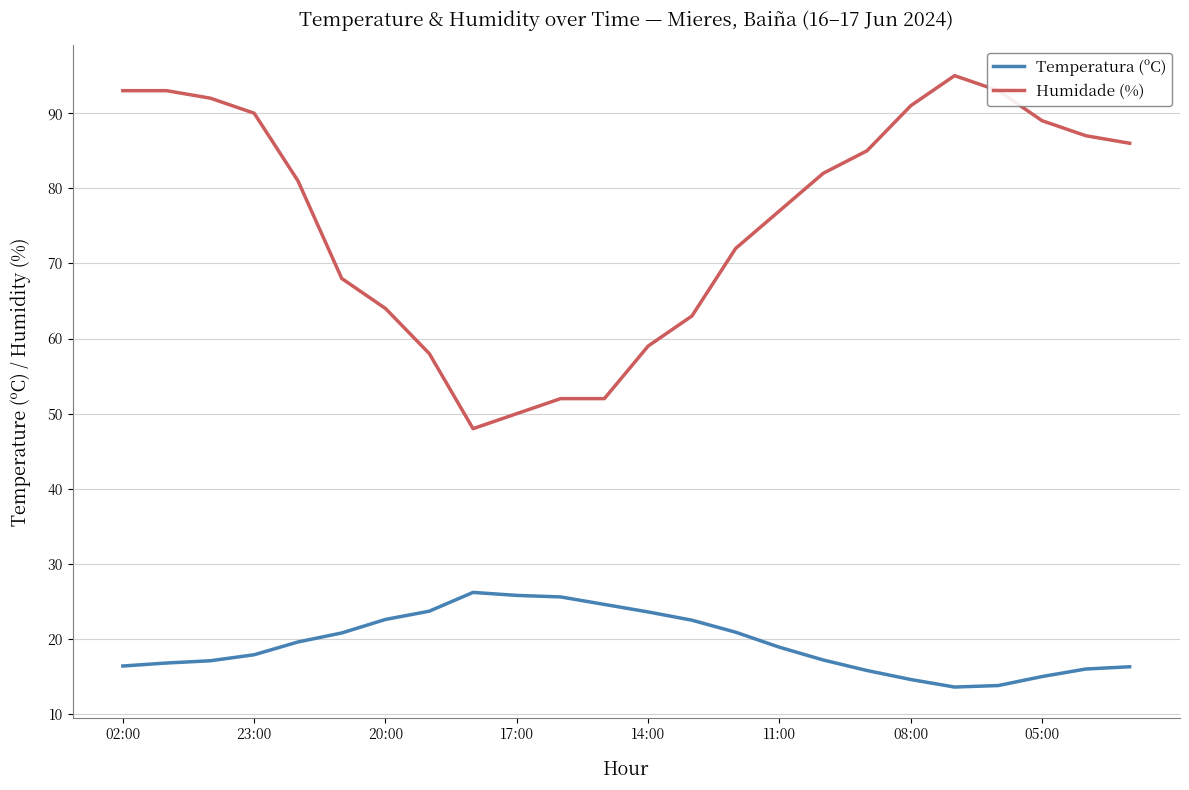

True or false: Humidade (%) and Temperatura (ºC) cross at least once.

False